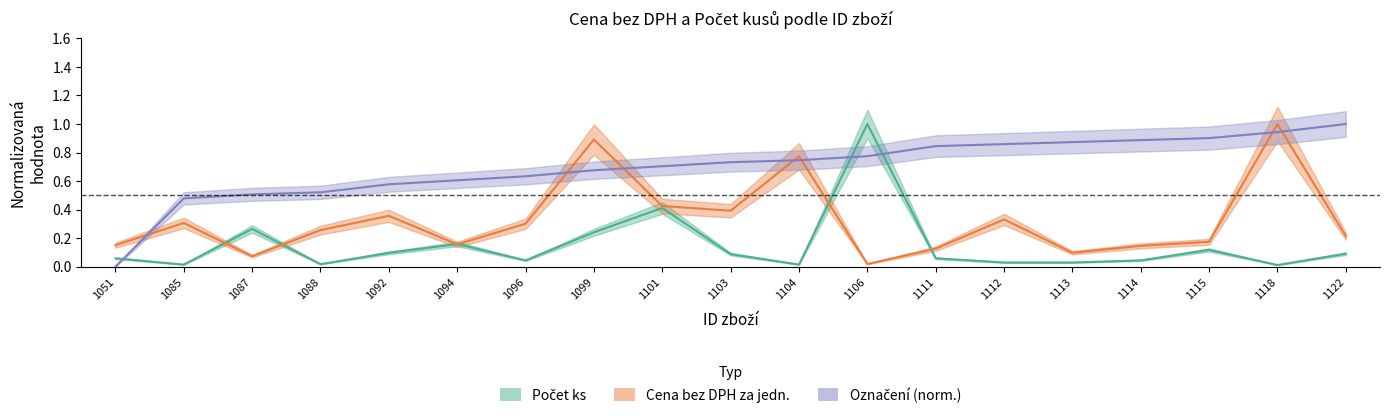

True or false: Cena_bez_DPH has a value of 0.1 at 1094.

False